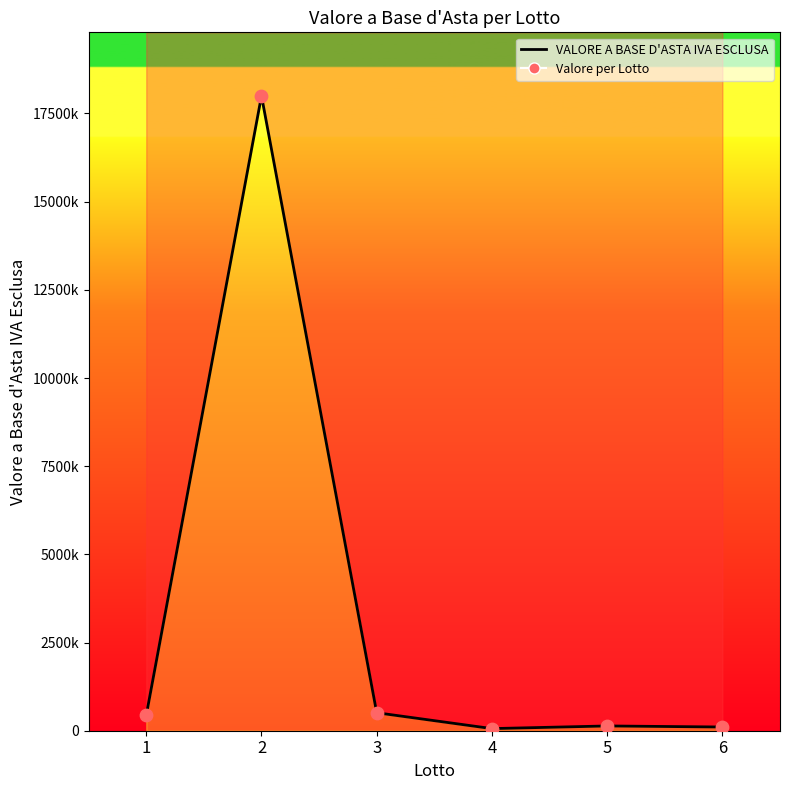

What is the ratio of the value at 6 to the value at 4?

1.8